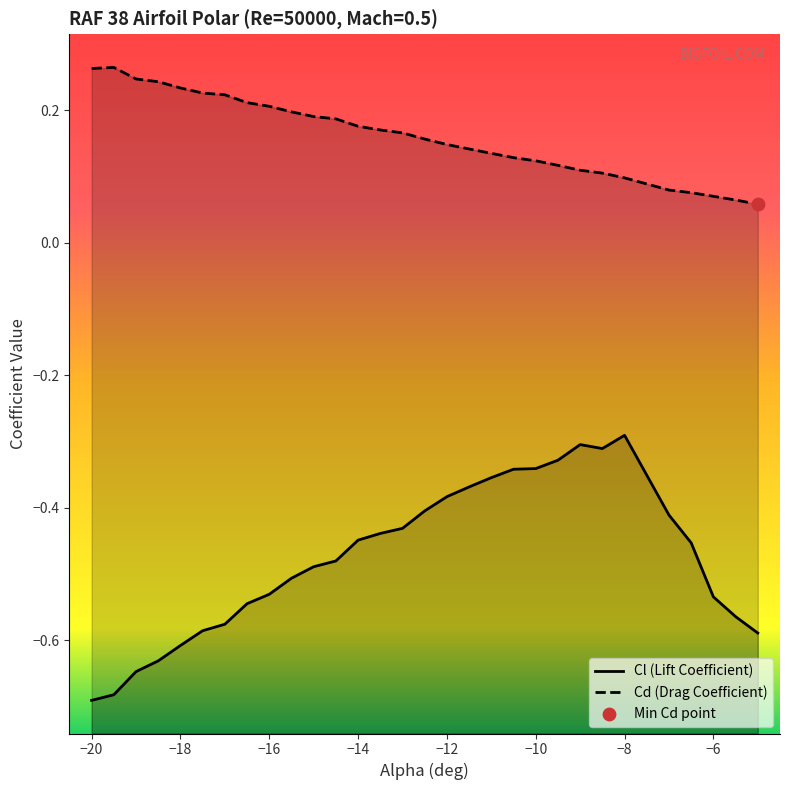

At how many categories does at least one series exceed 0?

30